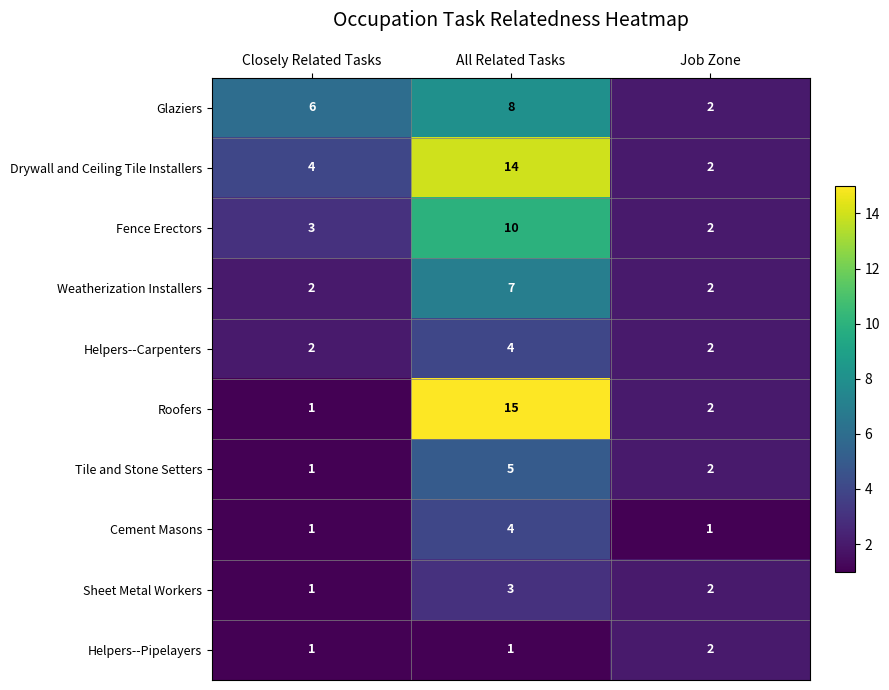

Reading left to right, what are all the values shown in this chart?

Glaziers: 6	8	2
Drywall and Ceiling Tile Installers: 4	14	2
Fence Erectors: 3	10	2
Weatherization Installers: 2	7	2
Helpers--Carpenters: 2	4	2
Roofers: 1	15	2
Tile and Stone Setters: 1	5	2
Cement Masons: 1	4	1
Sheet Metal Workers: 1	3	2
Helpers--Pipelayers: 1	1	2